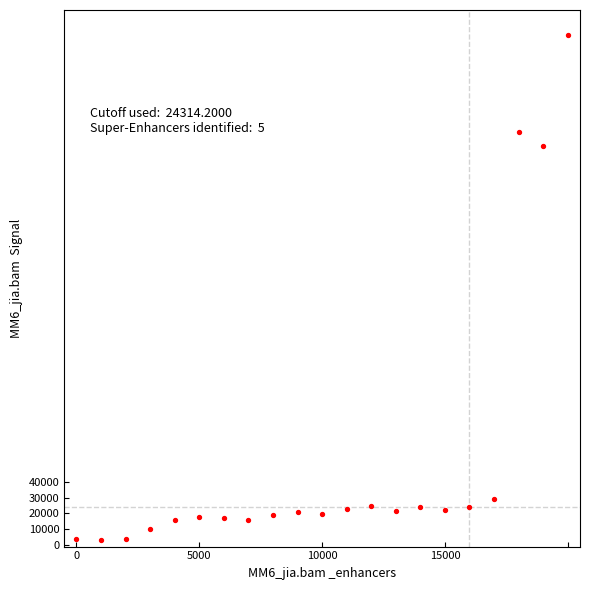

What is the range of Y values (max minus min)?

319757.7